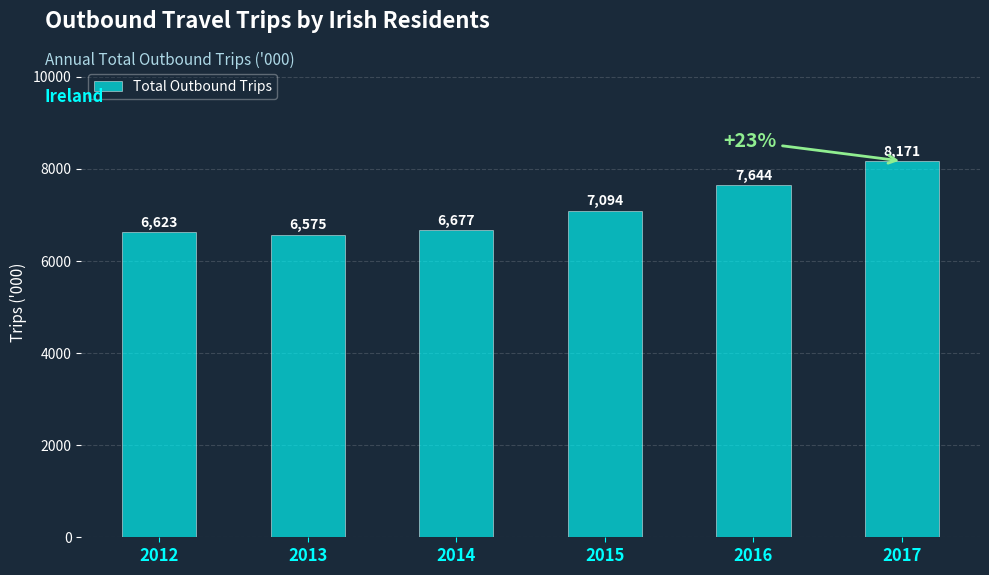

Is it true that the value at 2016 is 12944.4?

False